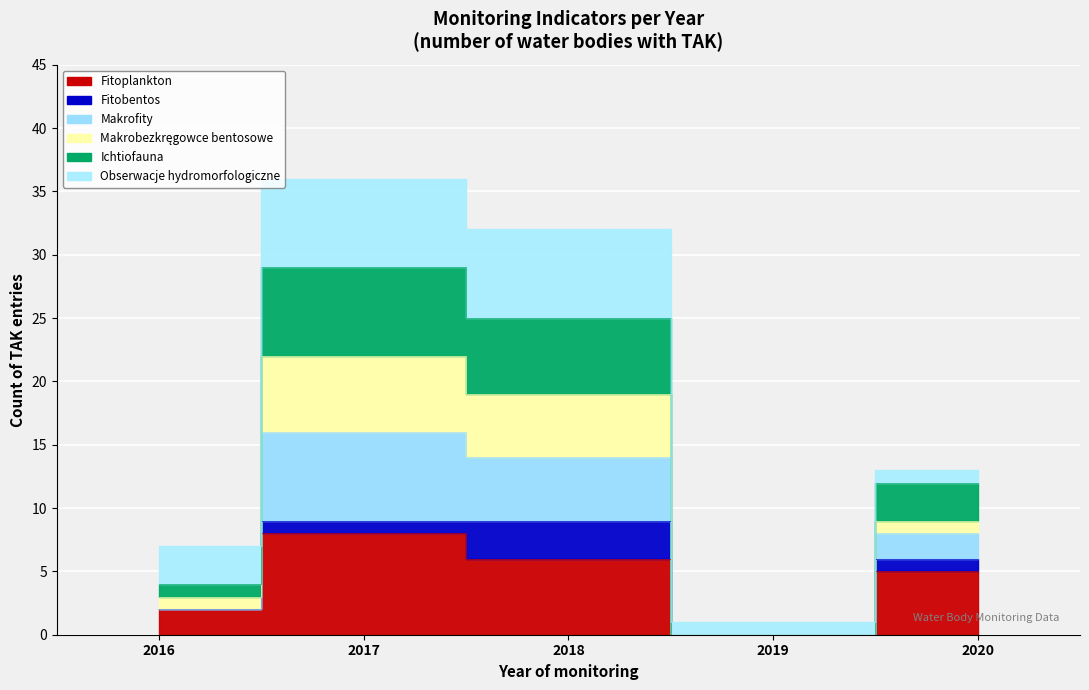

True or false: Makrofity and Makrobezkręgowce bentosowe intersect in this chart.

False